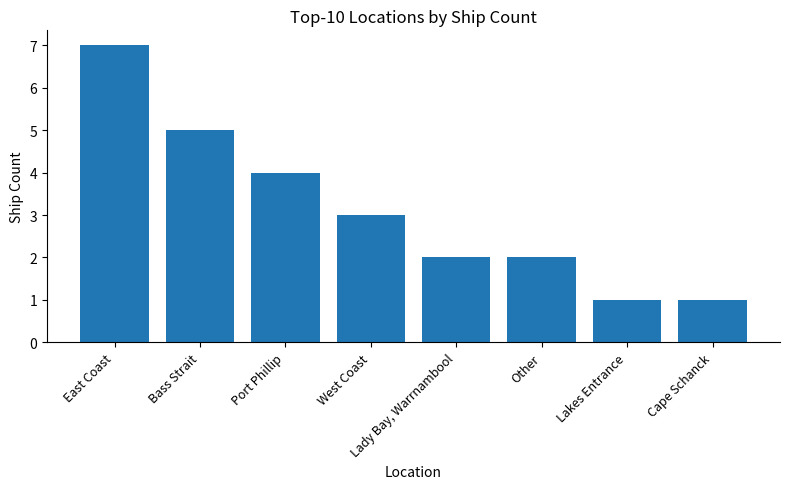

Are the bars grouped side by side (vs. stacked)?

No